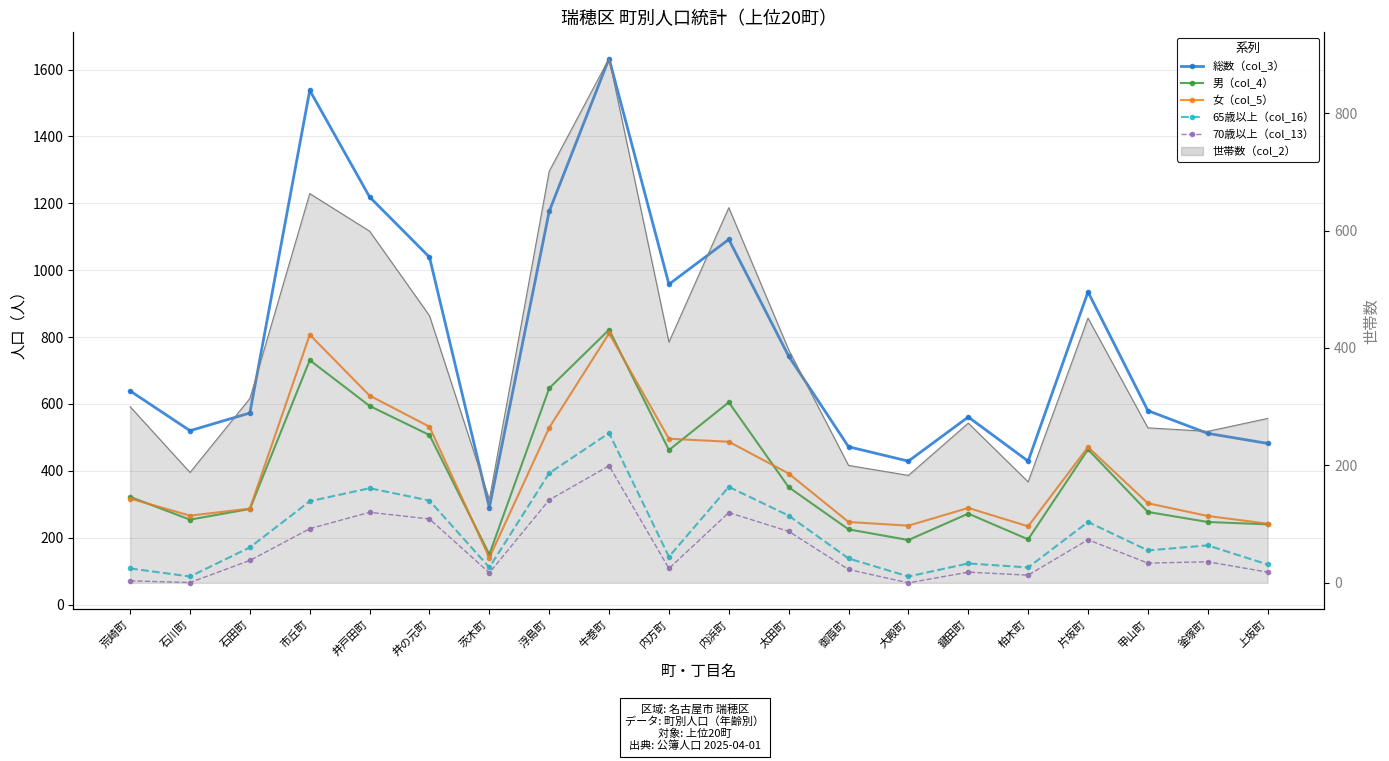

After their last crossing, which series has the higher values: 世帯数（col_2）_line or 女（col_5）?

世帯数（col_2）_line